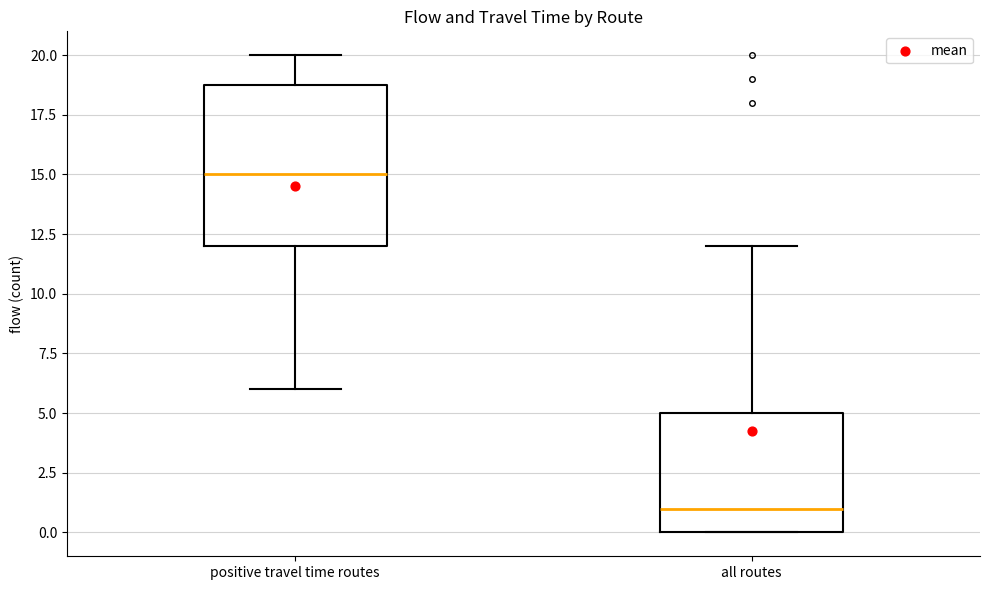

Which box has the highest median line?

positive travel time routes